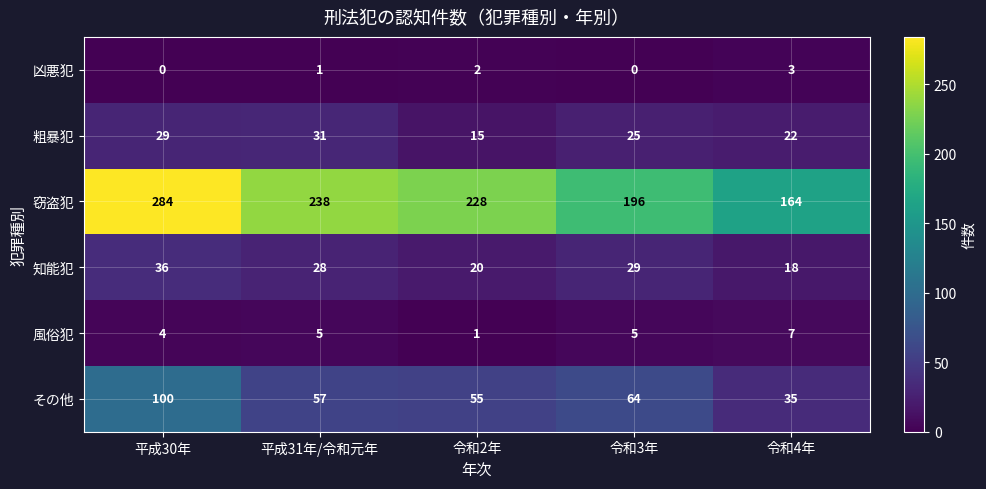

What is the average value of the その他 series?

62